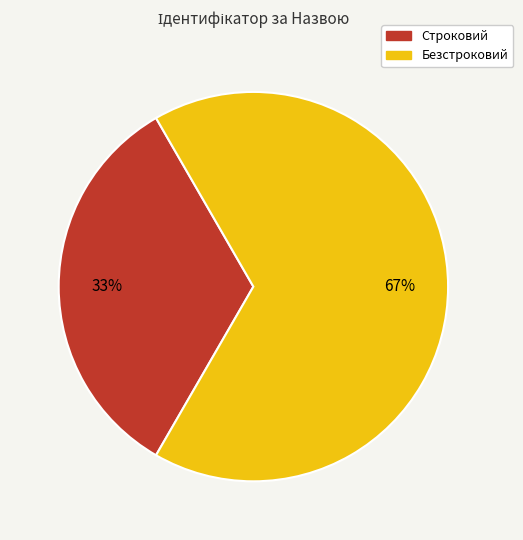

To the nearest percent, what is the combined percentage of Безстроковий and Строковий?

100%